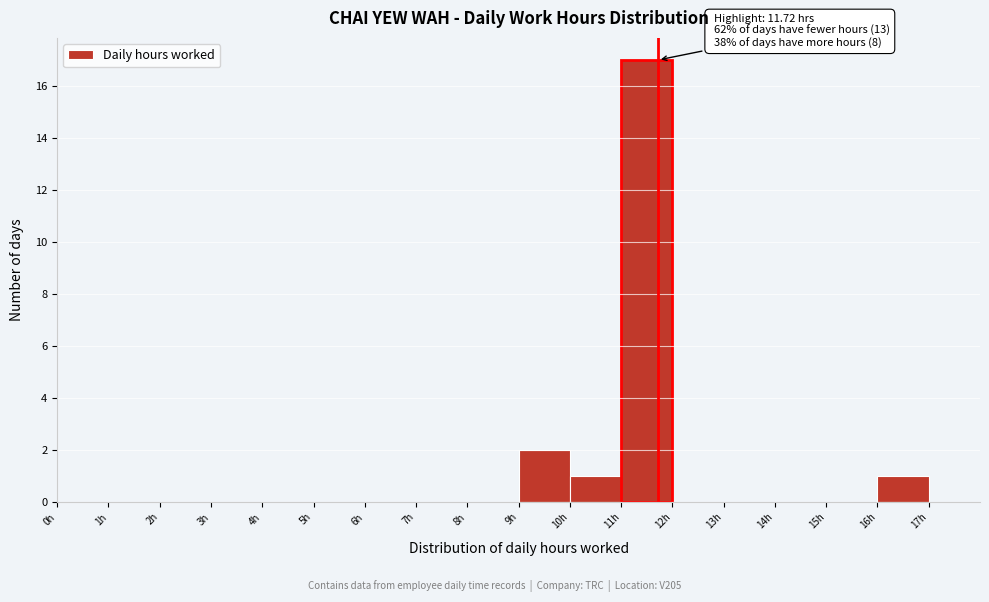

Which range on the x-axis has the tallest bar?

11 to 12